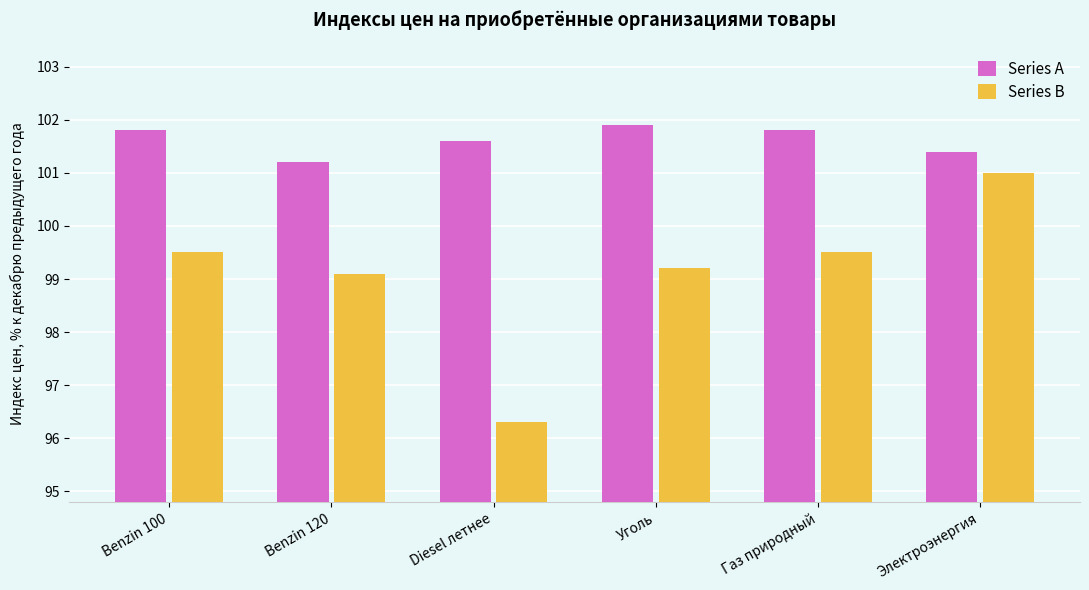

What are all the series names shown in the legend?

Series A, Series B